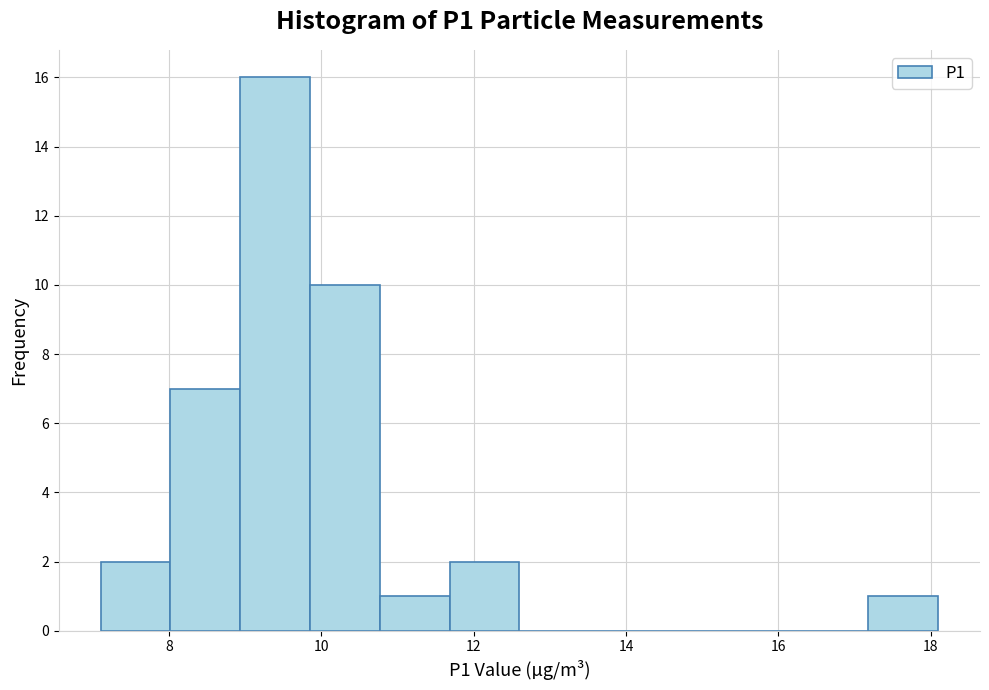

How tall is the bar that spans 10.8 to 11.6 on the x-axis? Neither the bar edges nor the heights are printed on the chart, so give them approximately, as read against the axes.

1